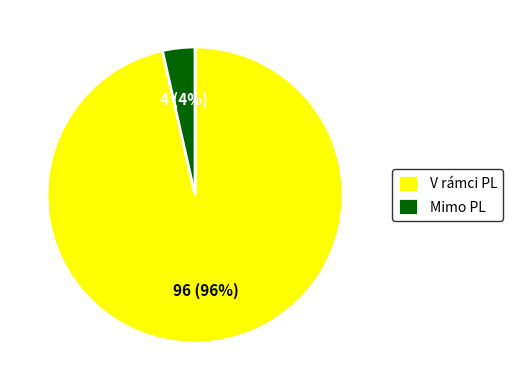

How many slices are in this pie chart?

2